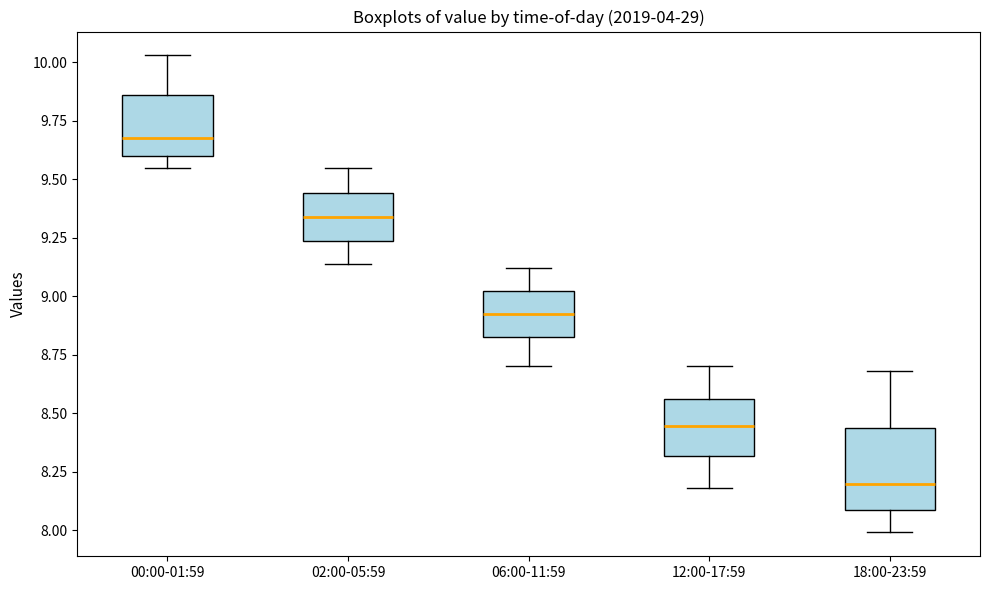

Comparing the boxes themselves (not the whiskers), which one is the tallest?

18:00-23:59